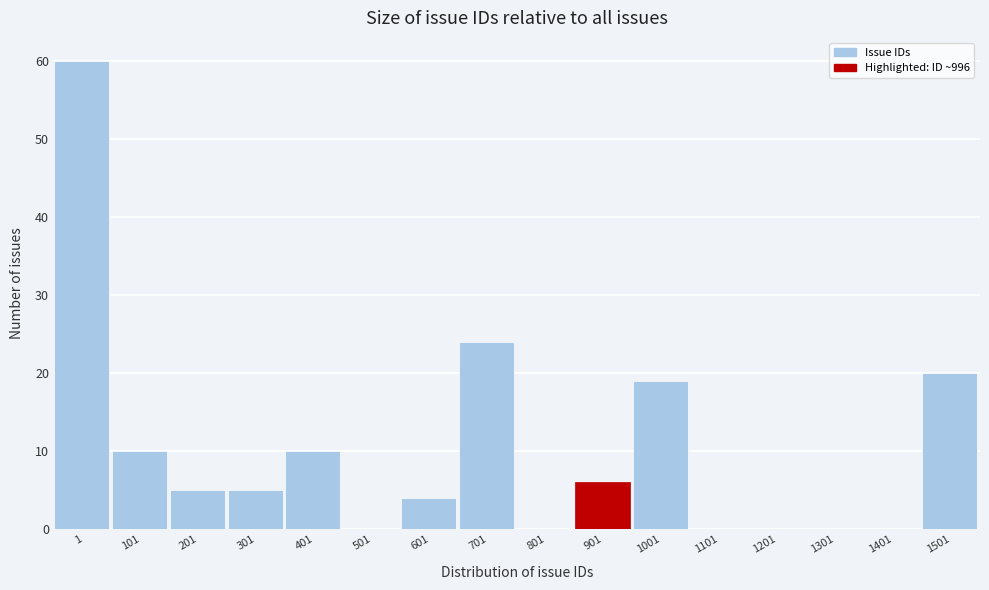

Reading right to left, what are all the values shown in this chart?

1501=20	1401=0	1301=0	1201=0	1101=0	1001=19	901=6	801=0	701=24	601=4	501=0	401=10	301=5	201=5	101=10	1=60